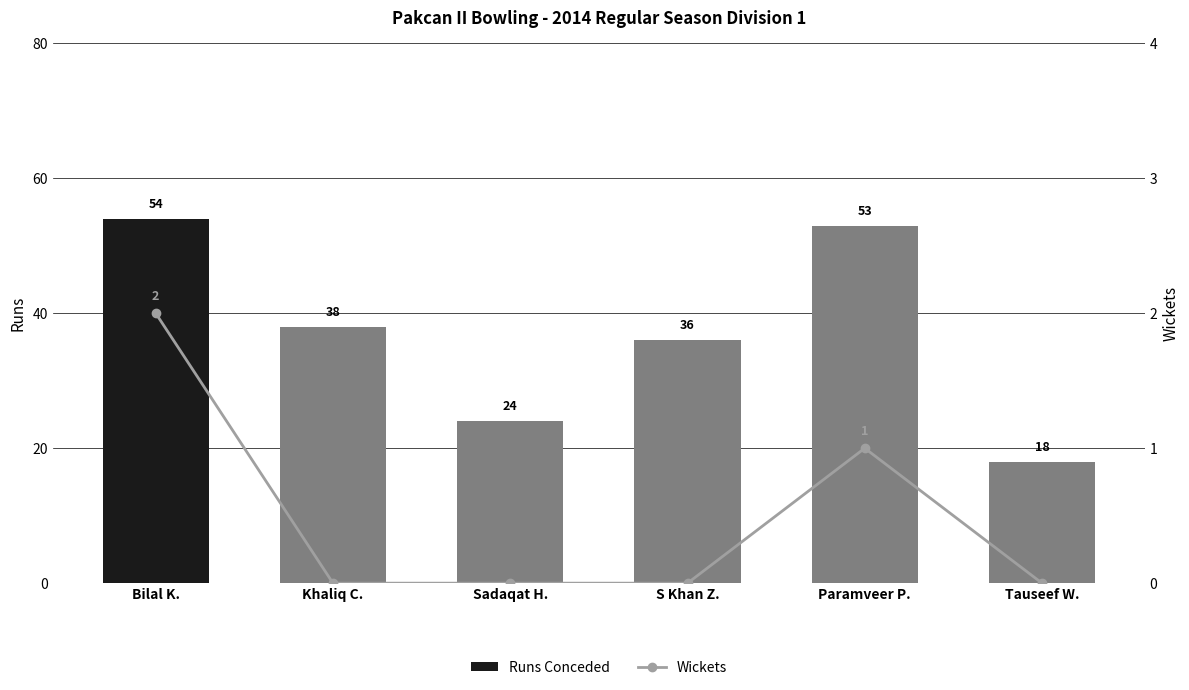

Are the bars horizontal?

No